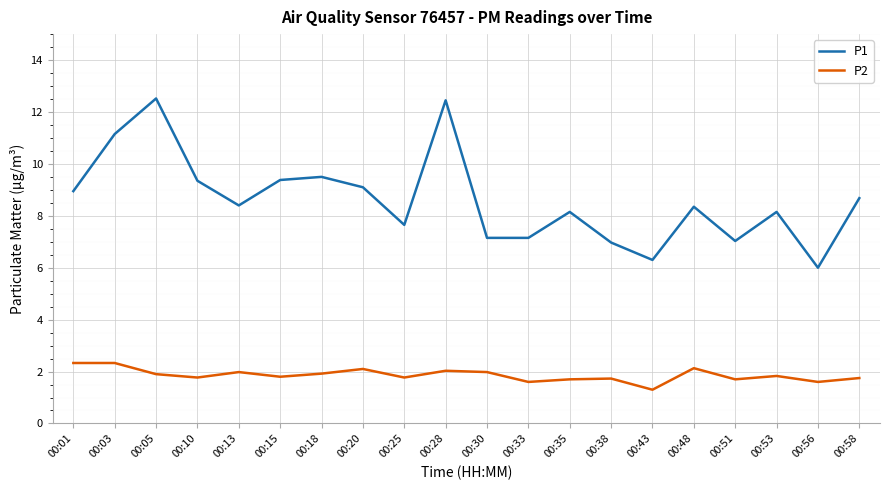

What is the total value across all series at 00:01?

11.3